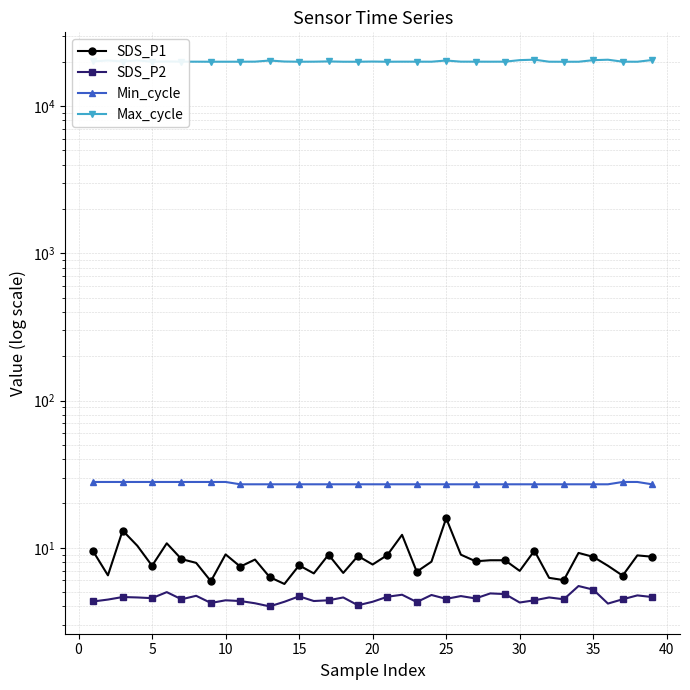

How many data points in Max_cycle are less than 20054?

19